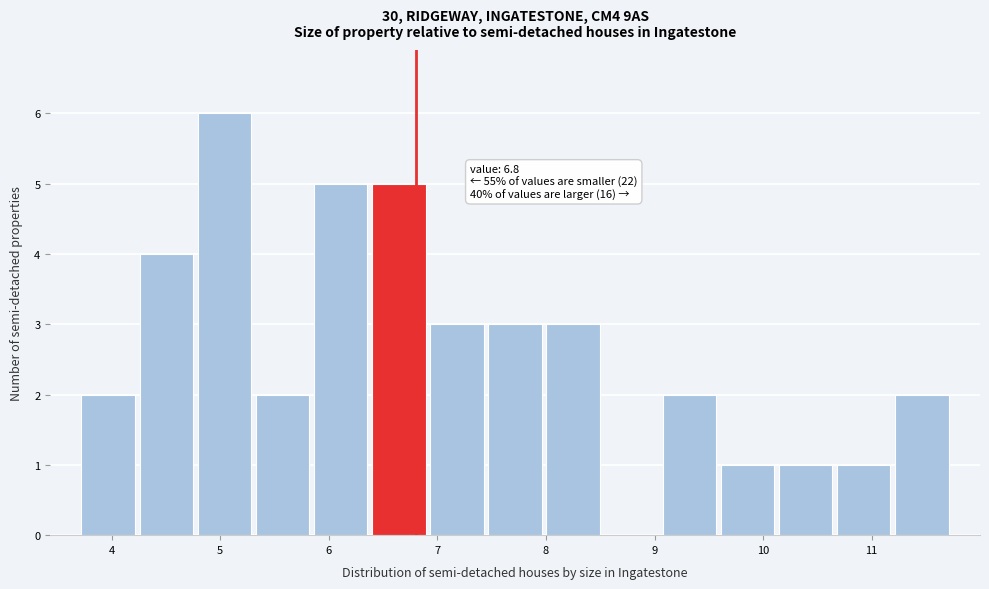

Over which range of the x-axis is the bar tallest?

4.8 to 5.3